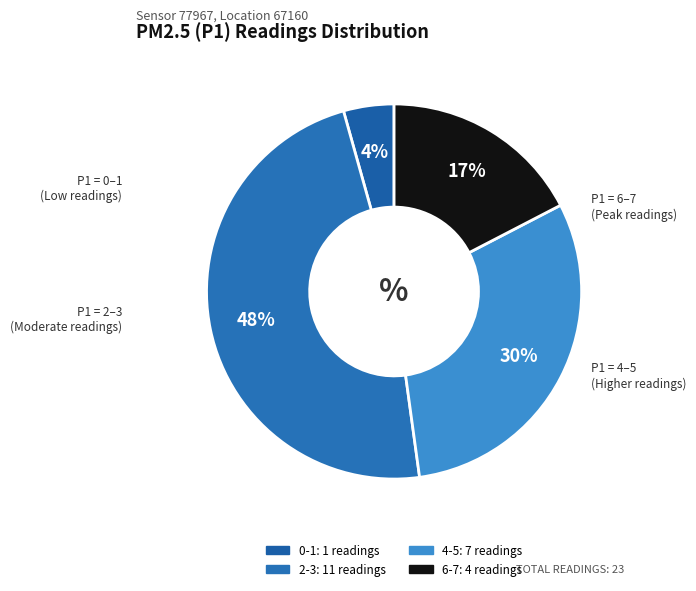

Which category has the biggest portion of the pie?

2-3